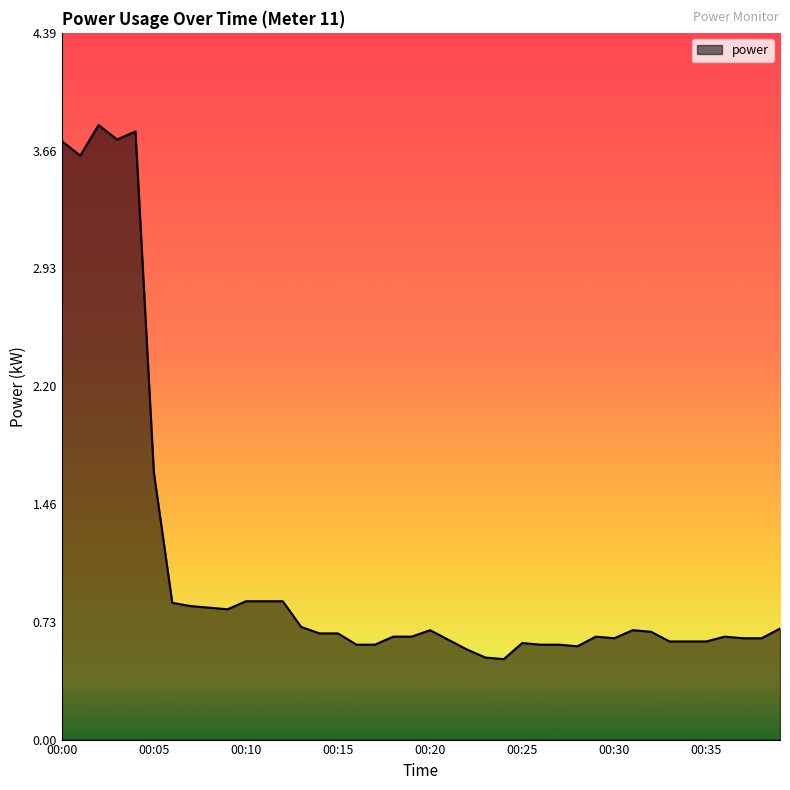

What is the maximum value shown in the chart?

3.8